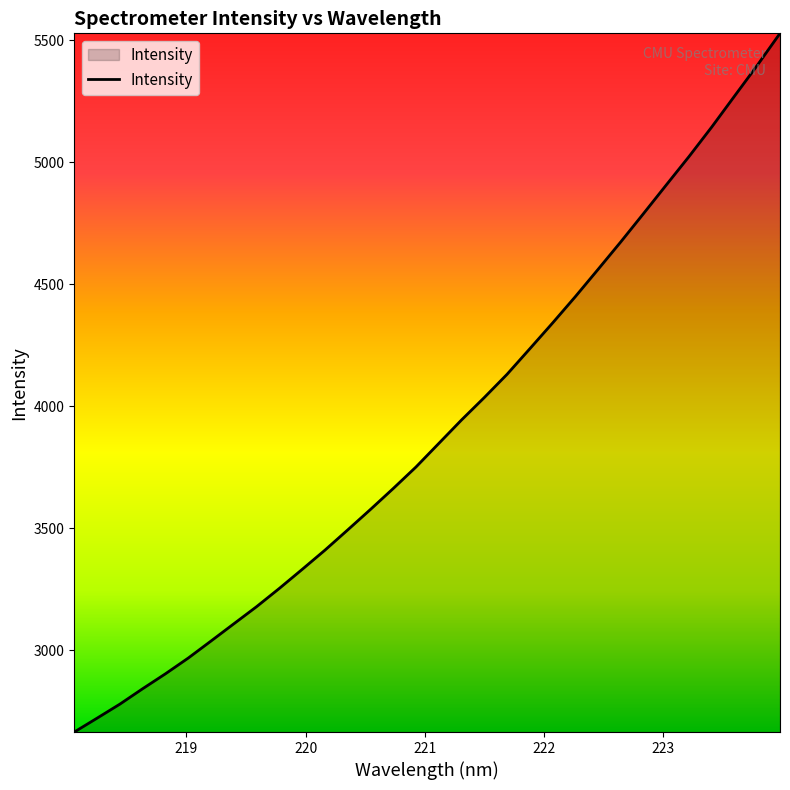

What is the smallest value displayed?

2664.6